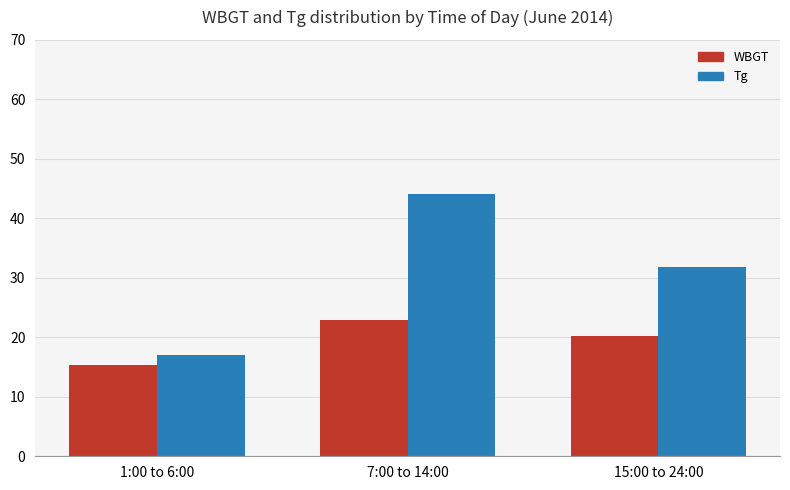

List the labels in order of WBGT value, largest first.

7:00 to 14:00, 15:00 to 24:00, 1:00 to 6:00